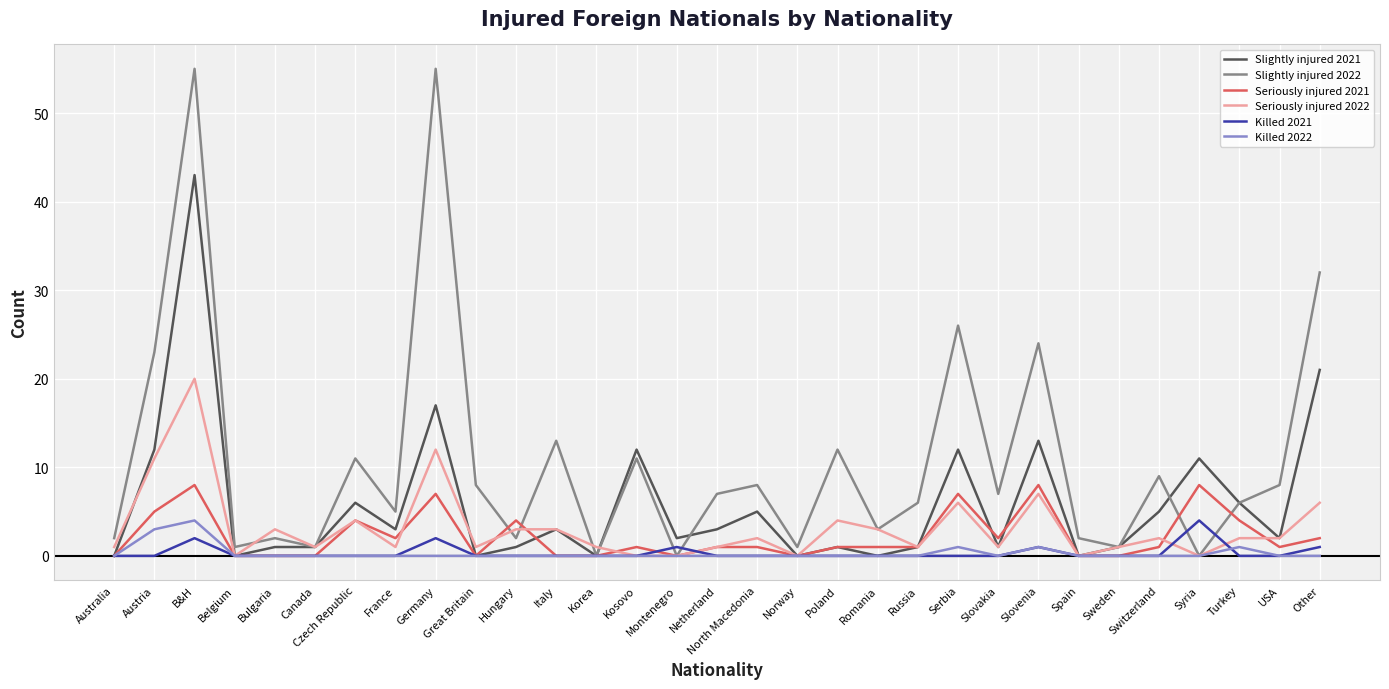

What is the highest value of the Killed 2022 series?

4